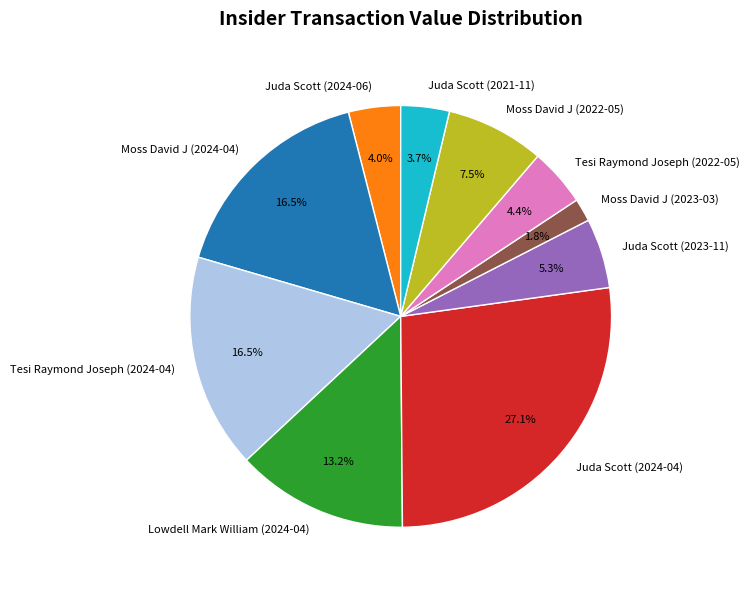

What is the ratio of the value at Moss David J (2022-05) to the value at Tesi Raymond Joseph (2022-05)?

1.7